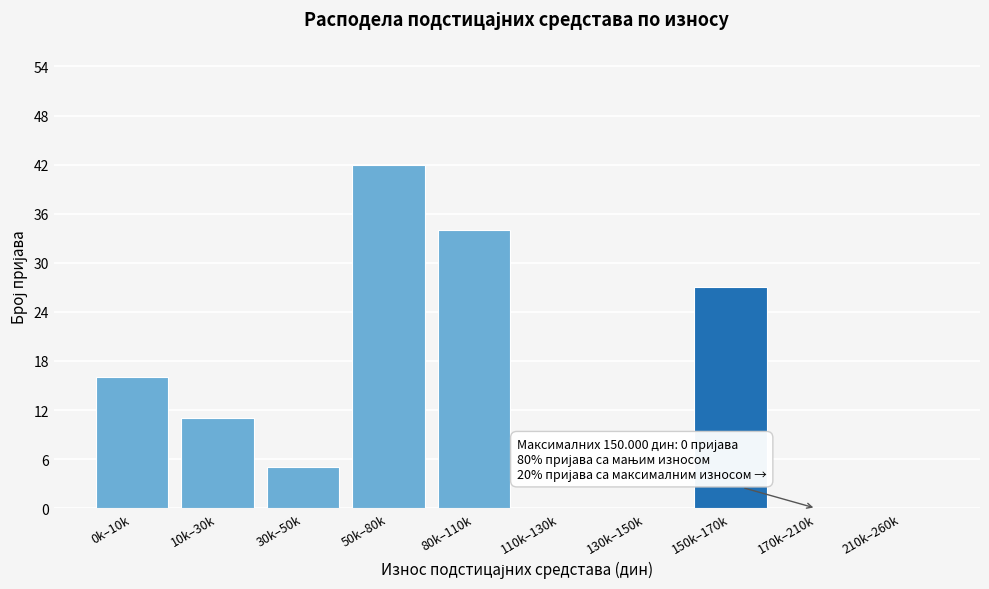

Reading right to left, what are all the values shown in this chart?

210k–260k=0	170k–210k=0	150k–170k=27	130k–150k=0	110k–130k=0	80k–110k=34	50k–80k=42	30k–50k=5	10k–30k=11	0k–10k=16